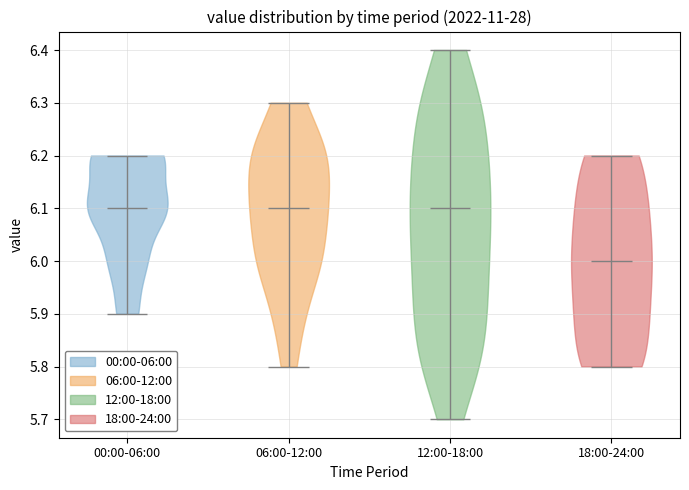

Which violin has the lowest median line?

18:00-24:00